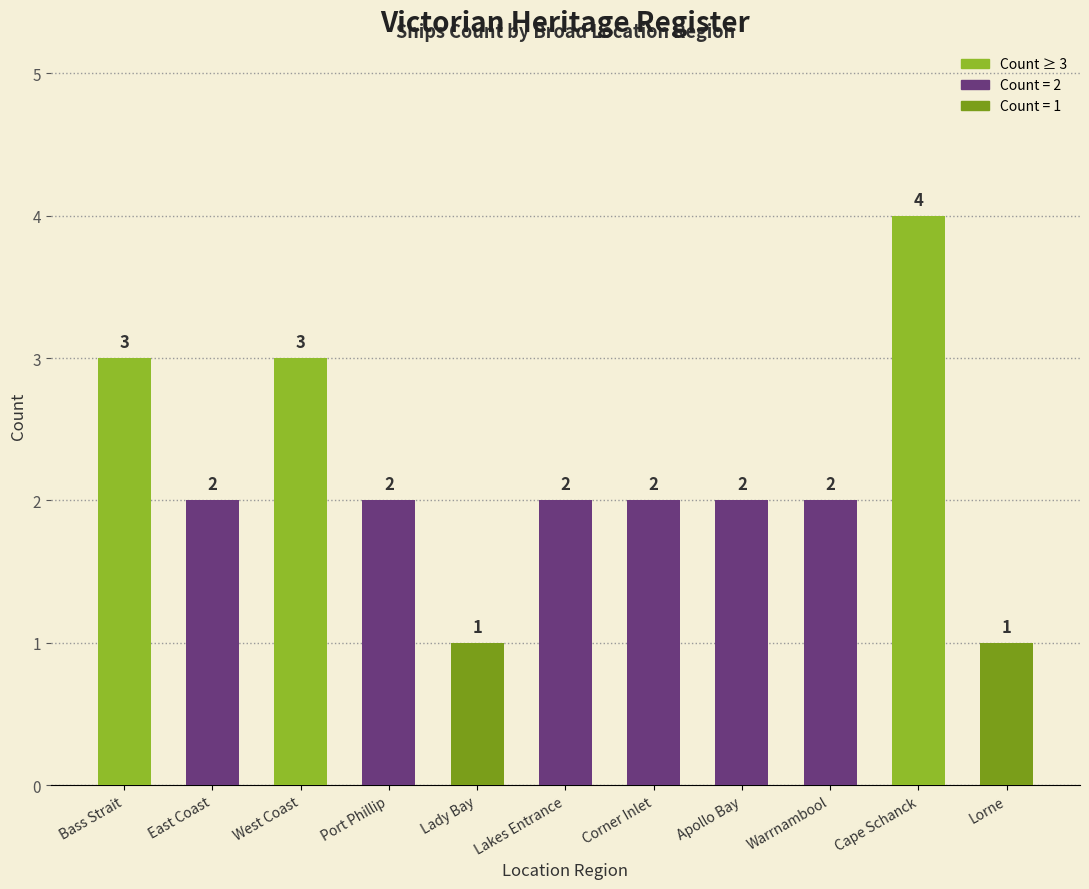

What is the ratio of the value at Cape Schanck to the value at West Coast?

1.3